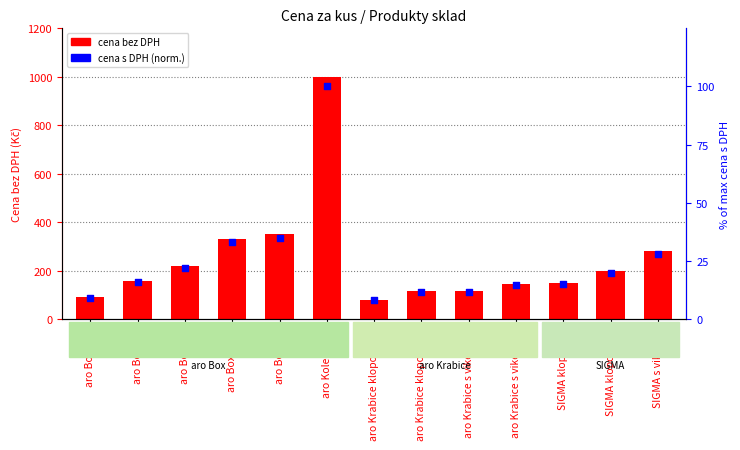

What is the total value across all series at SIGMA s vikem L?

306.9